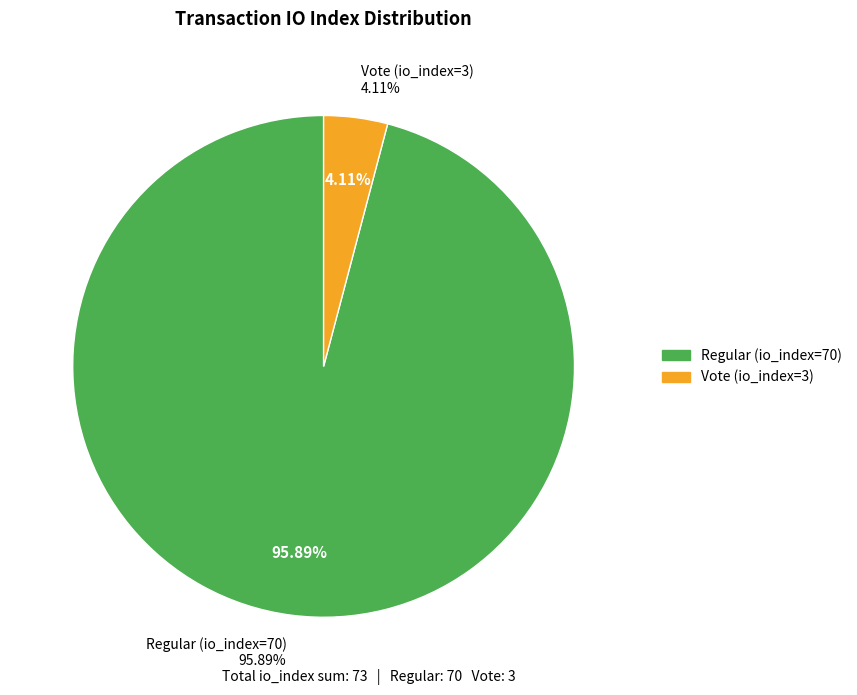

To the nearest percent, what percentage of the pie is Vote (io_index=3)?

4%